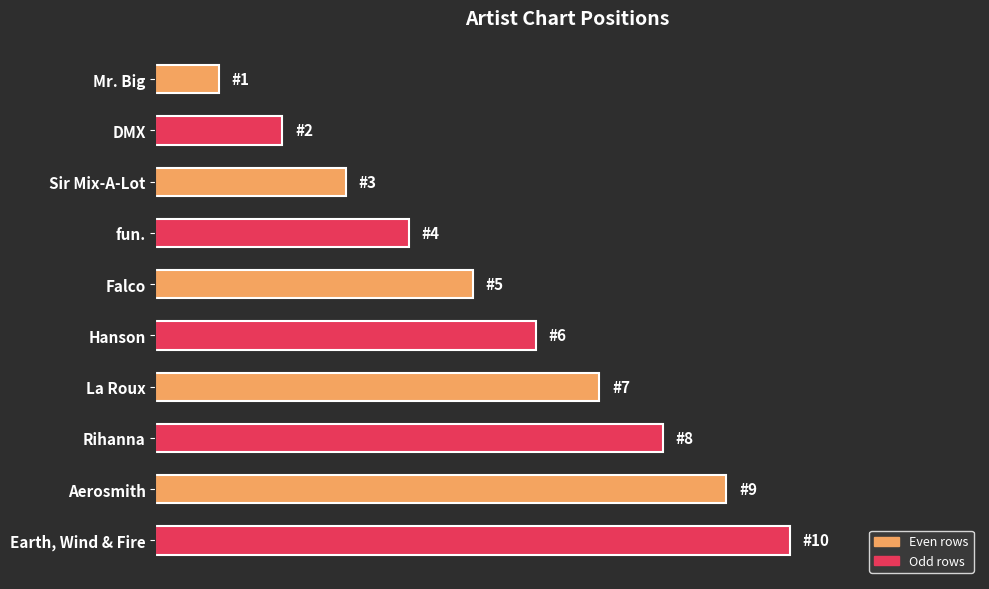

List the labels in order of value, largest first.

Earth, Wind & Fire, Aerosmith, Rihanna, La Roux, Hanson, Falco, fun., Sir Mix-A-Lot, DMX, Mr. Big